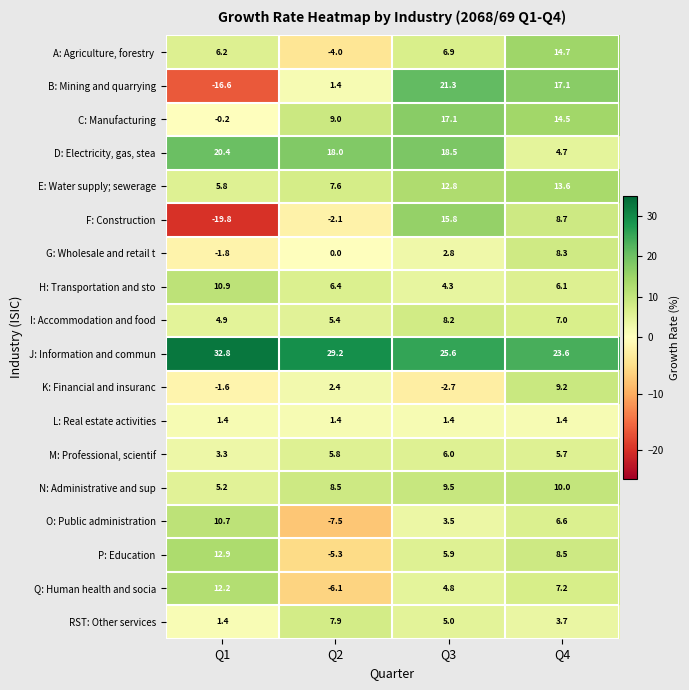

What is the sum of all P: Education values?

22.0